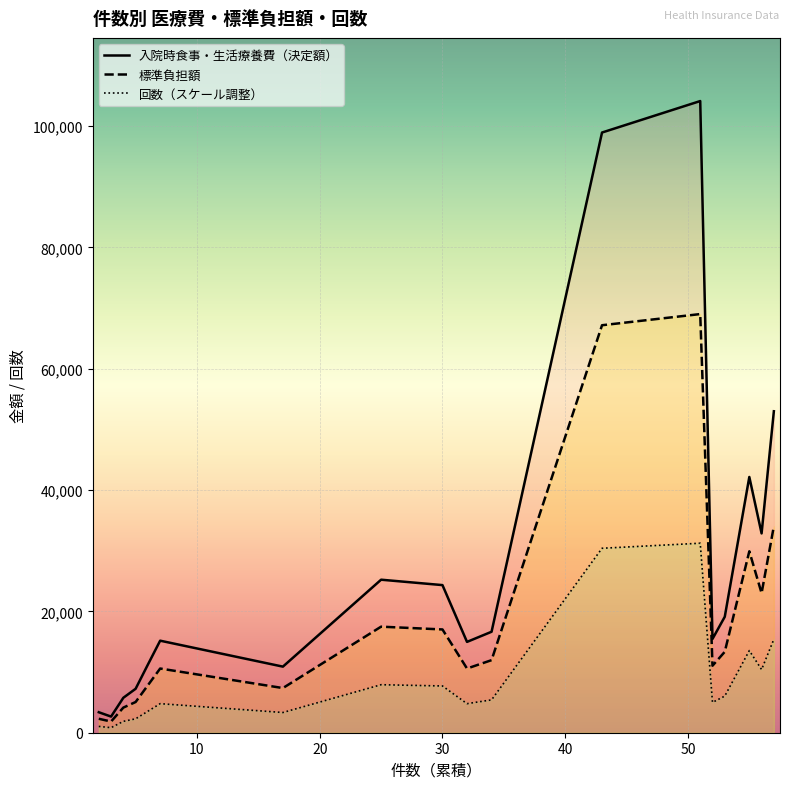

Which series has the largest total across all categories?

入院時食事・生活療養費（決定額）